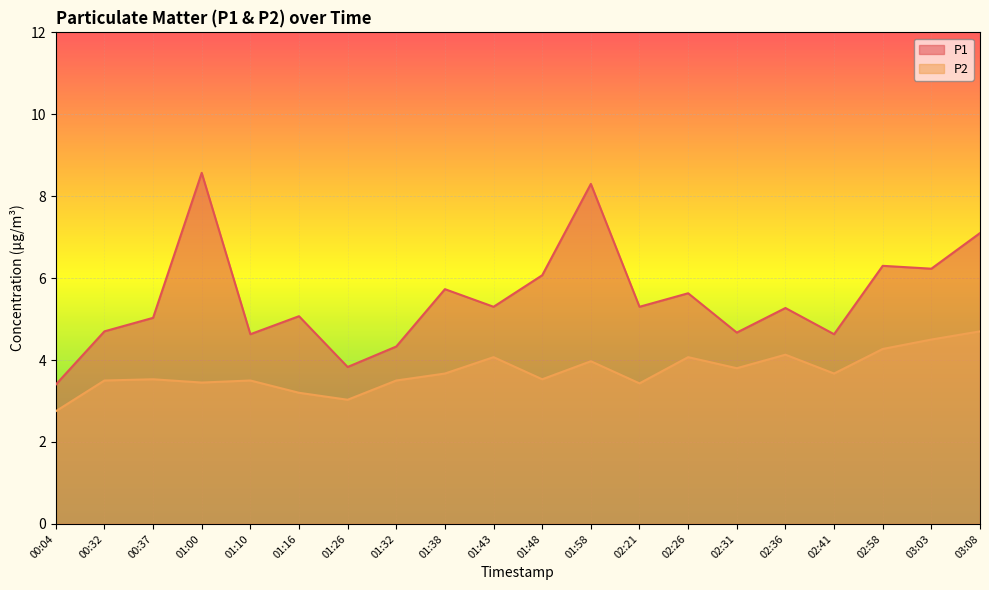

What is the difference between the P1 values at 01:43 and 00:04?

1.9